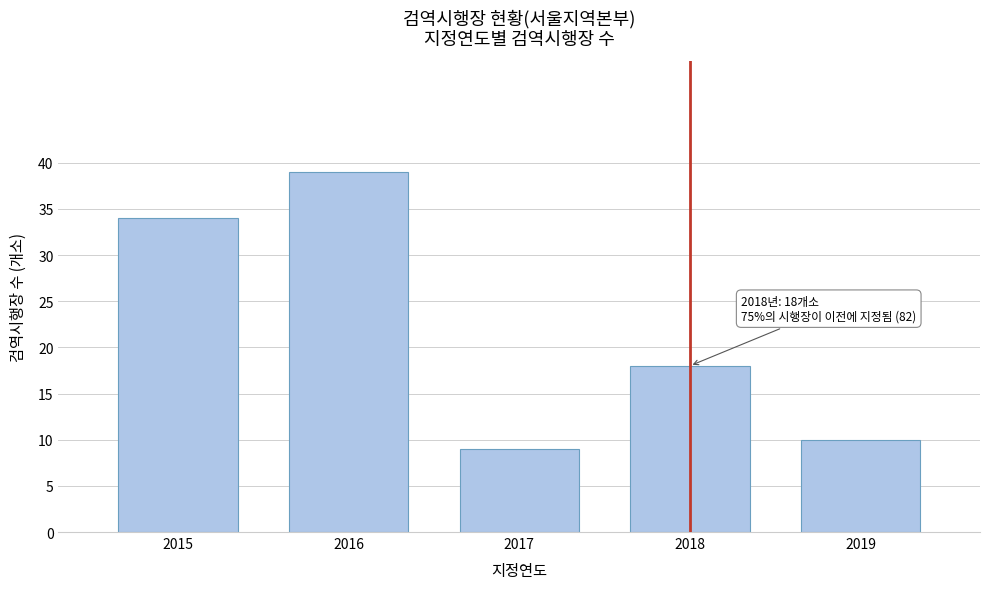

Reading right to left, list all the values displayed in this chart.

2019=10	2018=18	2017=9	2016=39	2015=34